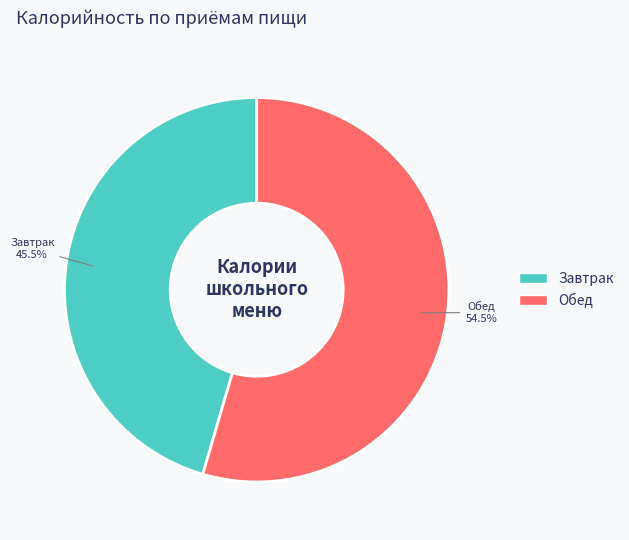

Is there any slice that represents more than half of the pie?

Yes